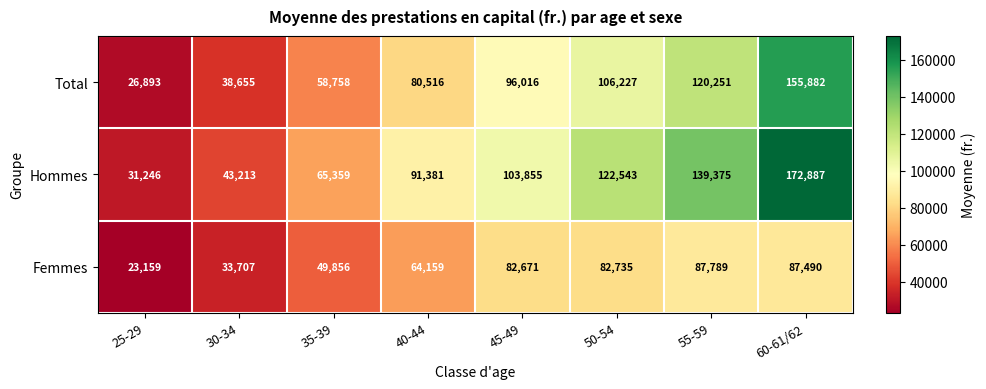

Reading left to right, what are all the values shown in this chart?

Total: 26893	38655	58758	80516	96016	106227	120251	155882
Hommes: 31246	43213	65359	91381	103855	122543	139375	172887
Femmes: 23159	33707	49856	64159	82671	82735	87789	87490